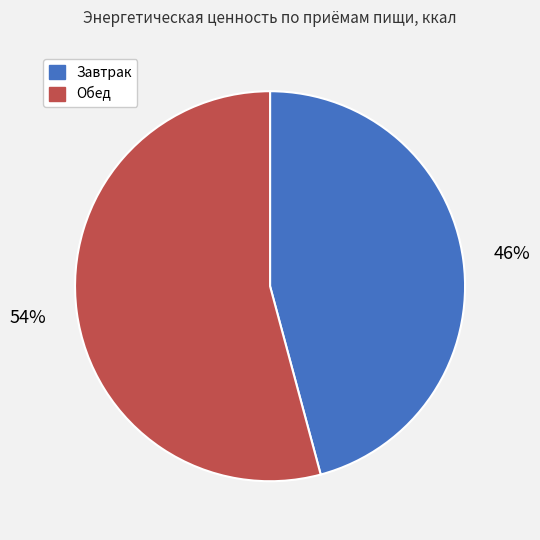

Rank the categories by value from lowest to highest.

Завтрак, Обед